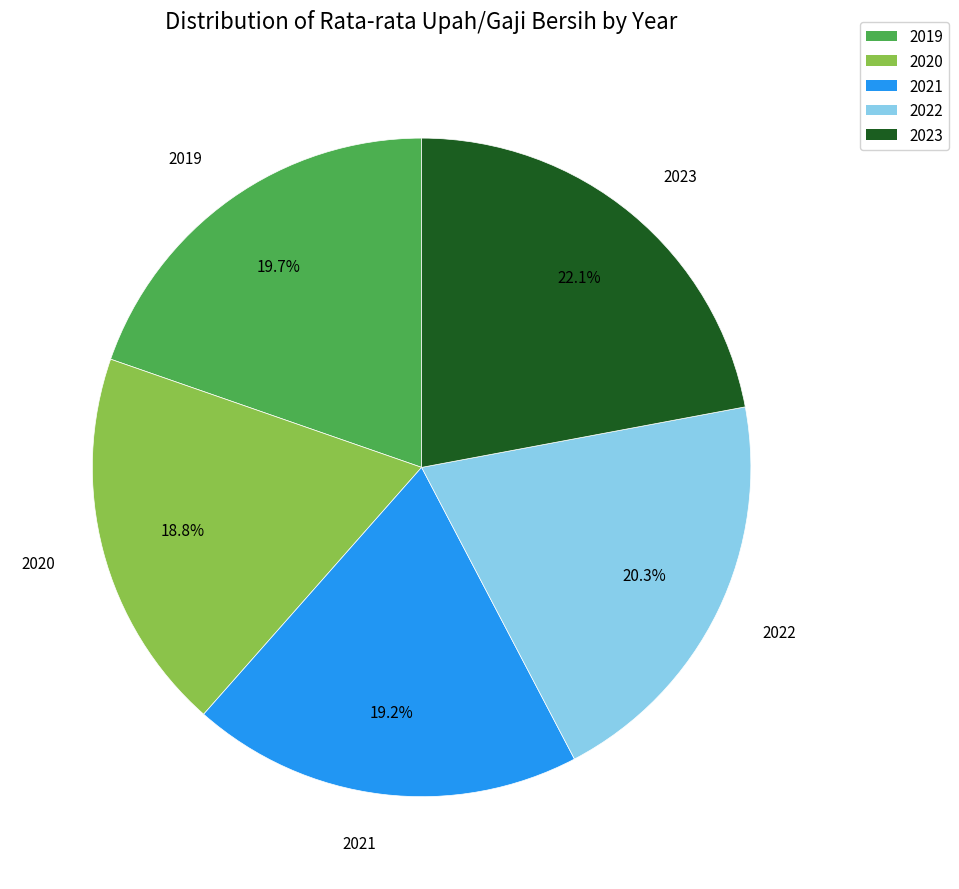

Is it true that 2021 is 33% of the pie?

False